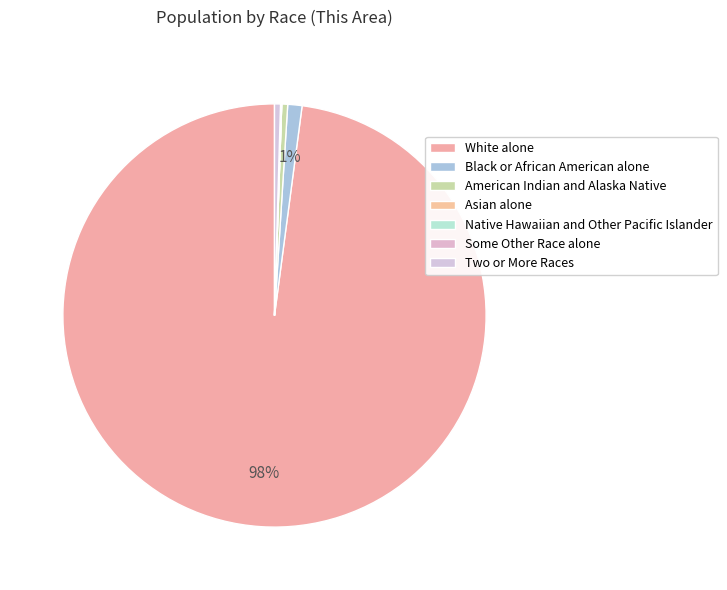

Count the number of slices in the pie.

7